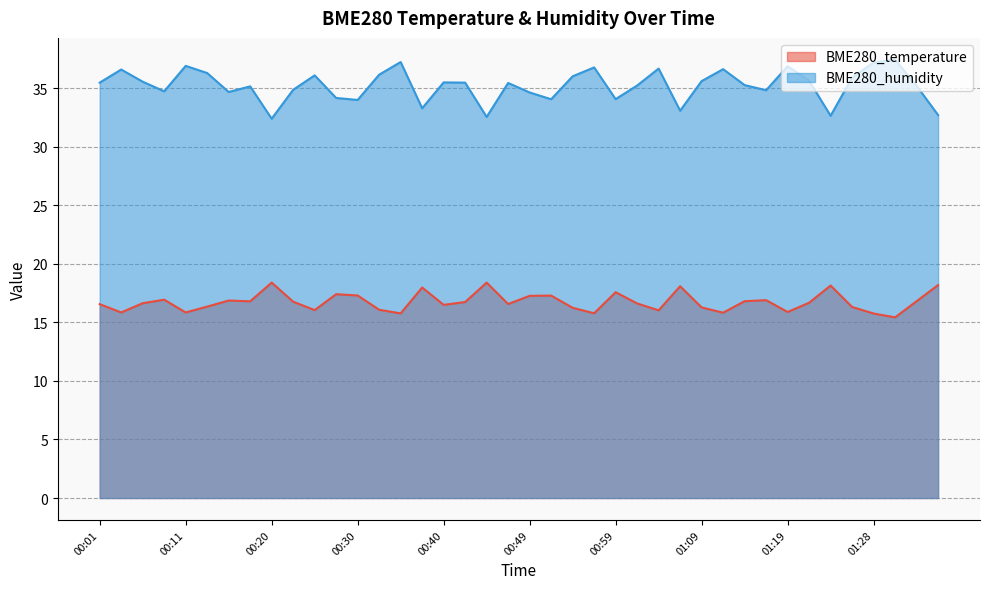

True or false: BME280_humidity has a value of 61.0 at 00:25.

False